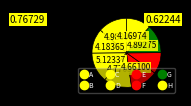

Is there any slice that represents more than half of the pie?

No